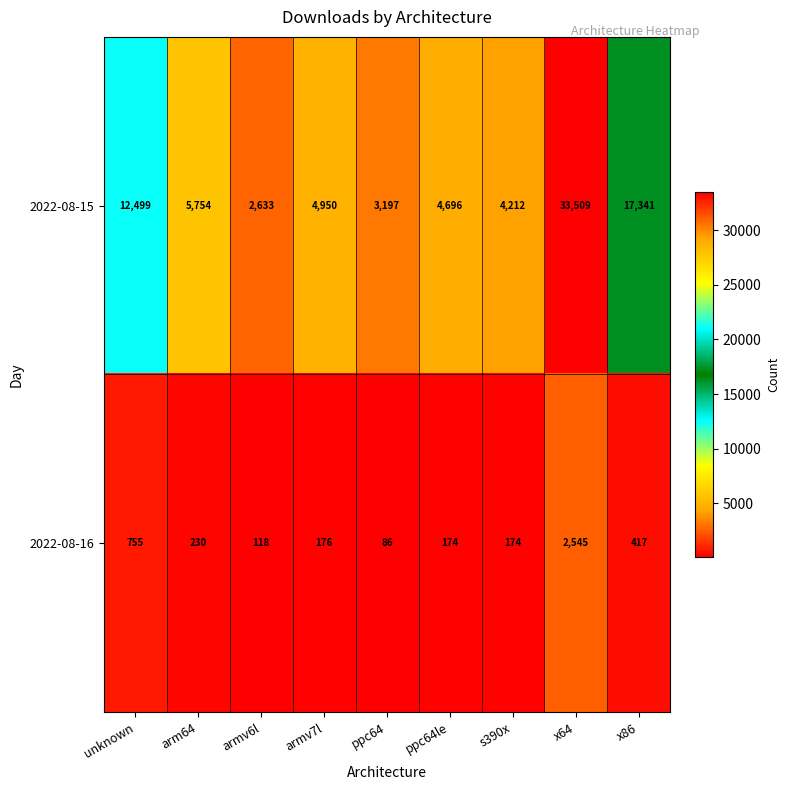

What is the maximum value for 2022-08-16?

2545